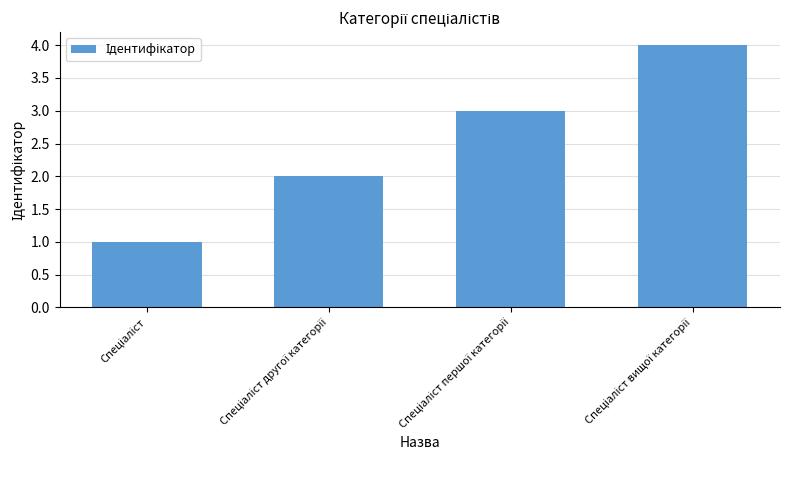

What is the sum of all values?

10